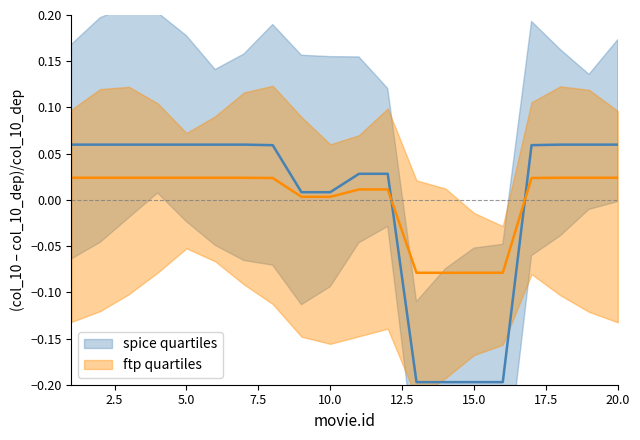

Which category has the lowest value across all series?

13